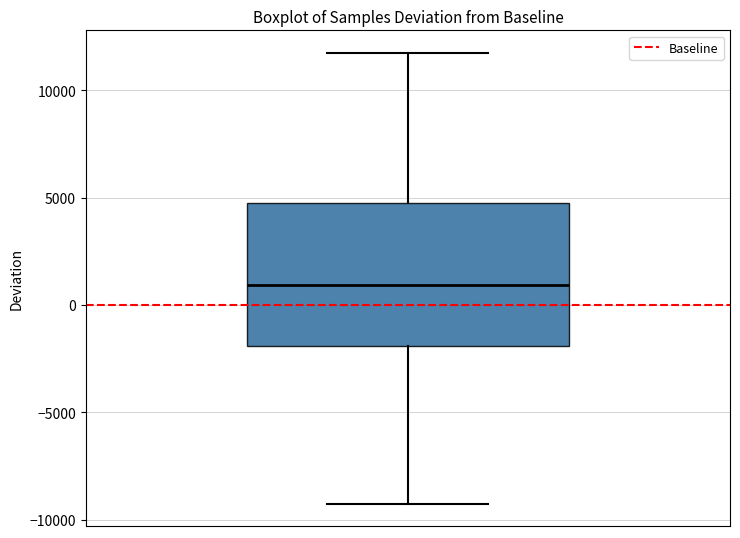

Transcribe this box plot: give where the median line is, the range the box spans, and where the two whiskers end, as read against the y-axis. The values are not printed on the chart, so give them approximately, as read against the axis.

median 1000, box -2000 to 5000, whiskers -9500 to 11500